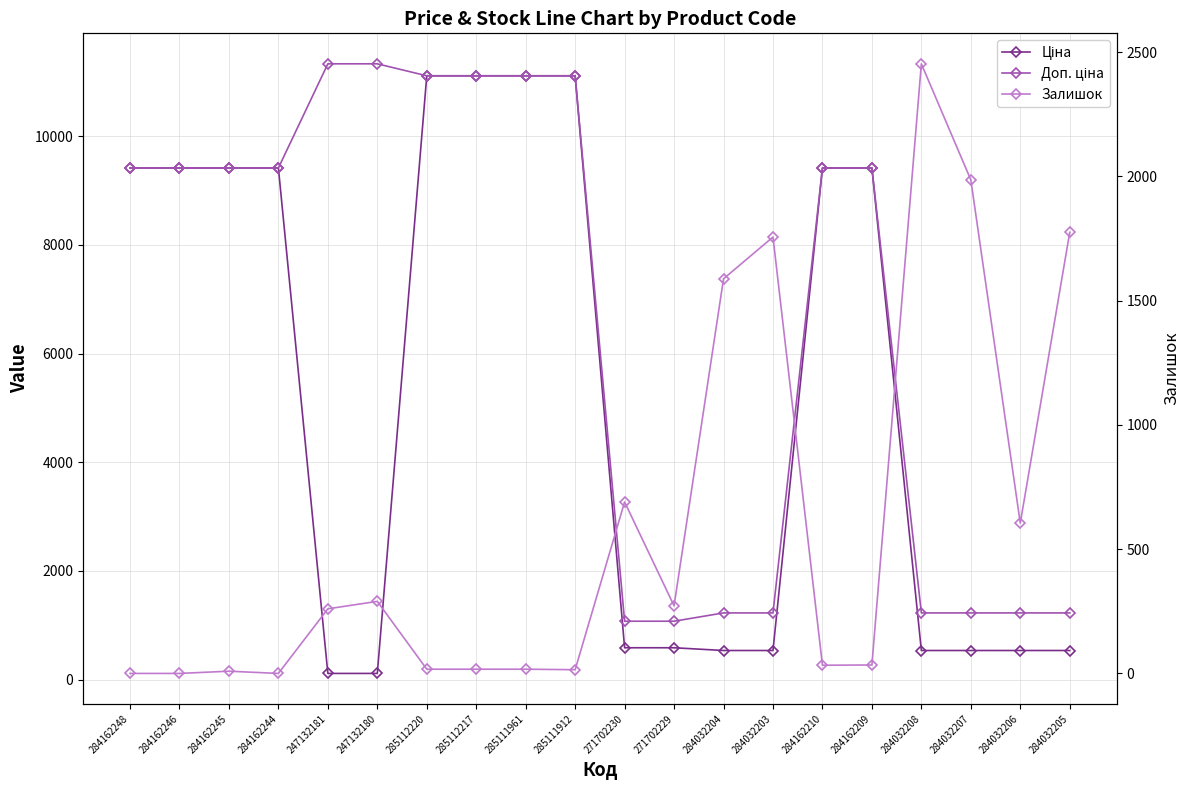

How many distinct data groups are displayed?

3